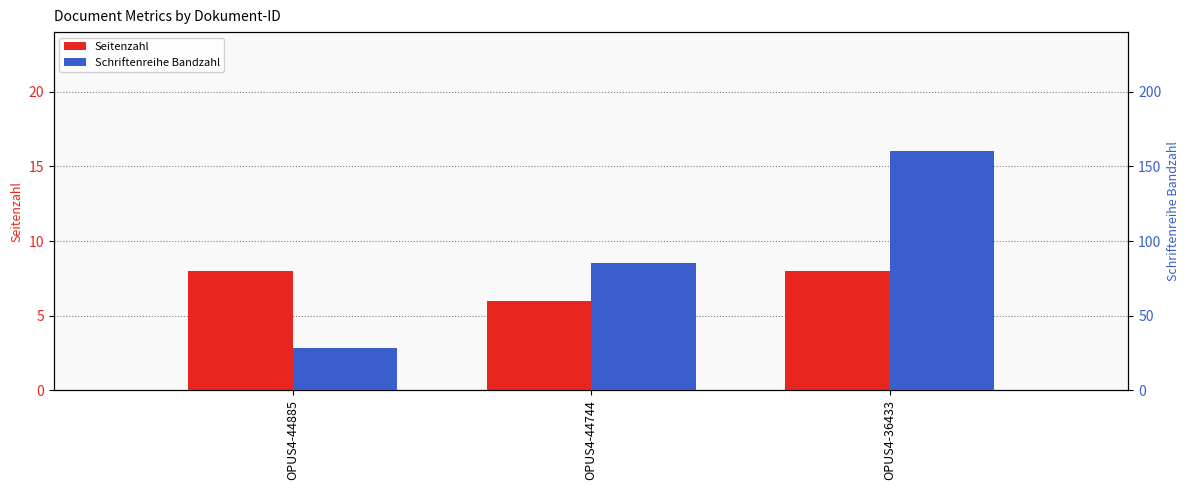

Between OPUS4-44744 and OPUS4-44885, which is larger?

OPUS4-44885